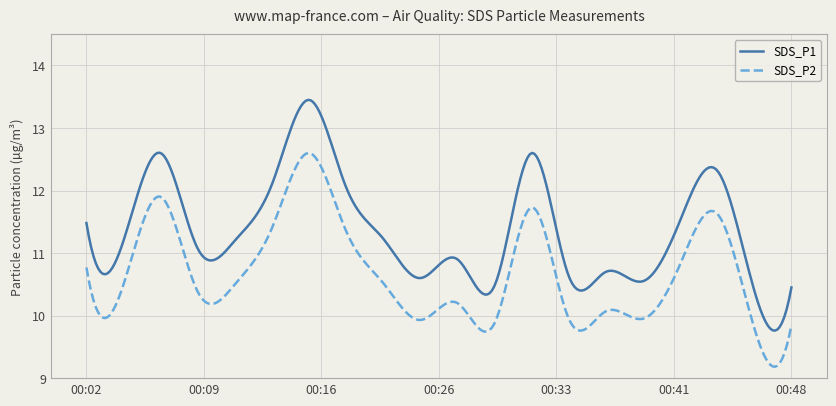

Which series has the largest range (max minus min)?

SDS_P1